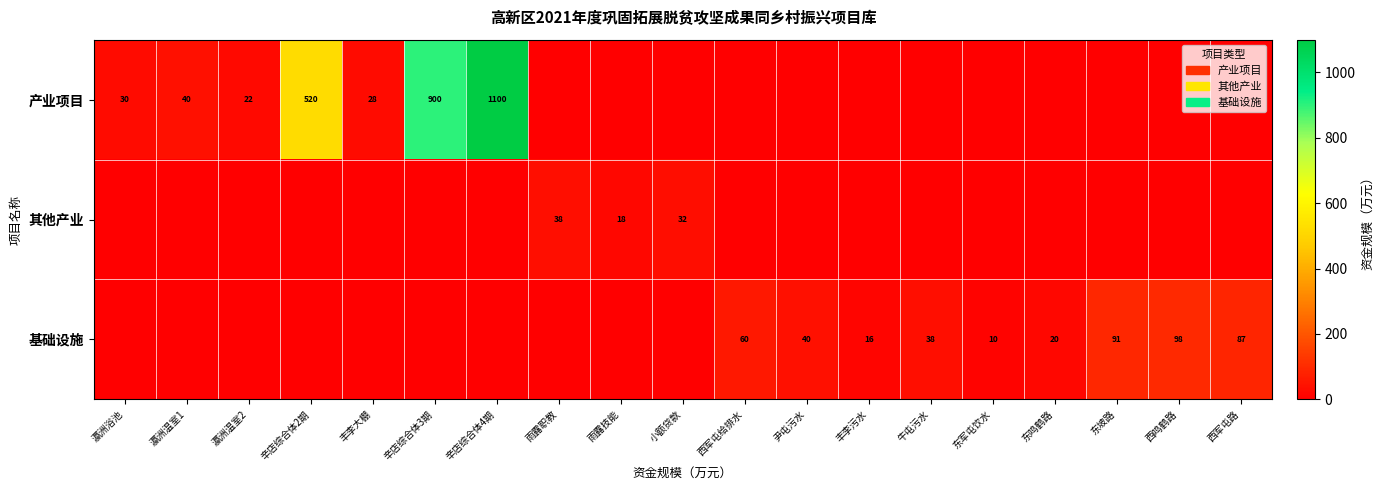

What is the total value across all series at 东鸣鹤路?

20.0